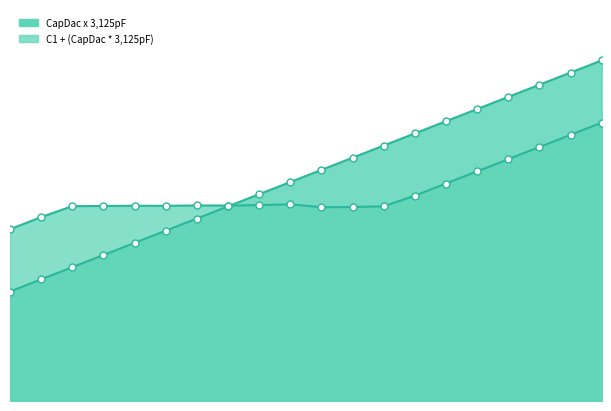

In C1 + (CapDac * 3,125pF), how many points are higher than both neighbors (excluding endpoints)?

3